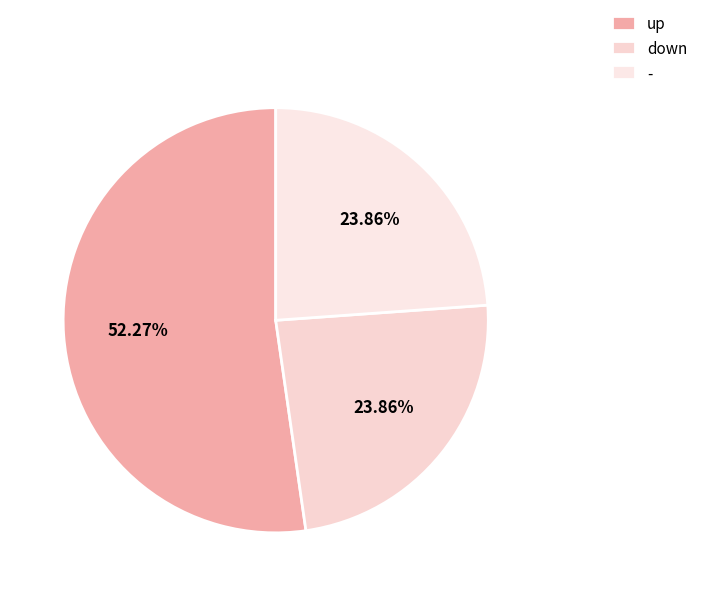

To the nearest percent, what percentage of the pie is -?

24%